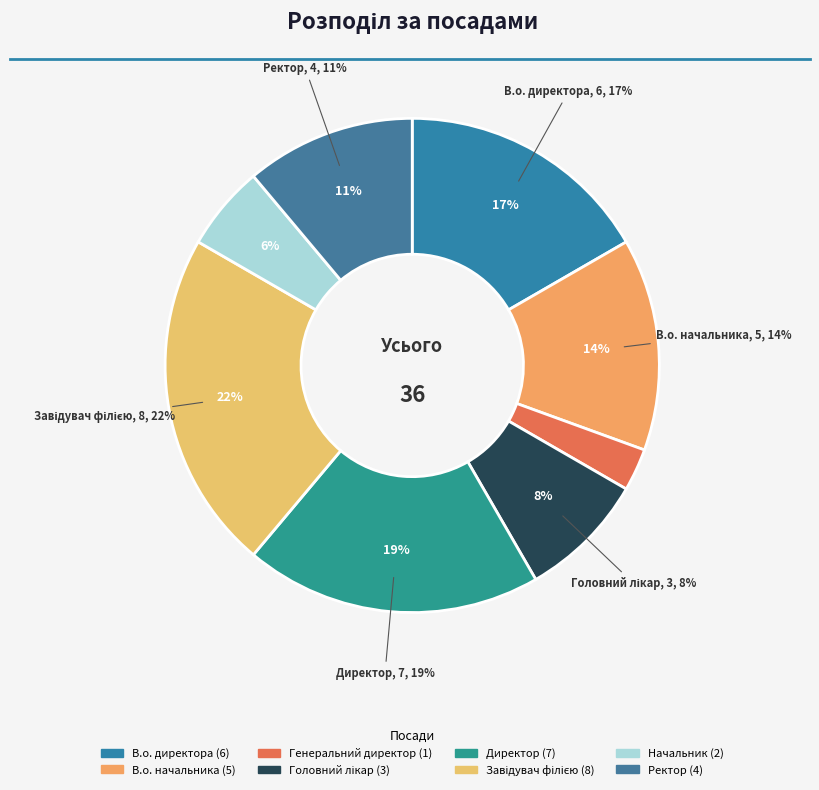

What percentage do Начальник and Генеральний директор together represent?

8.3%